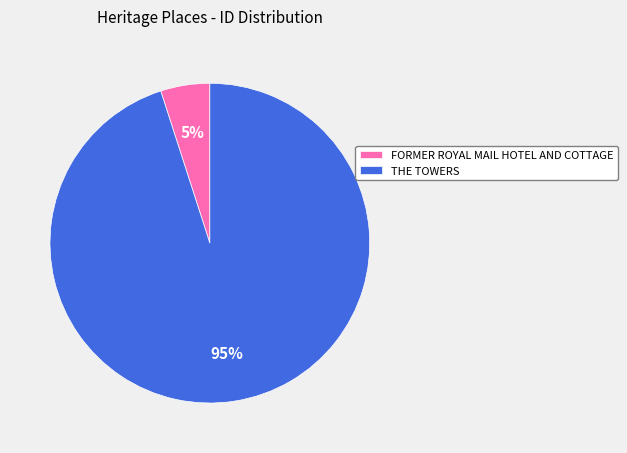

The THE TOWERS slice represents 83% of the pie. True or false?

False